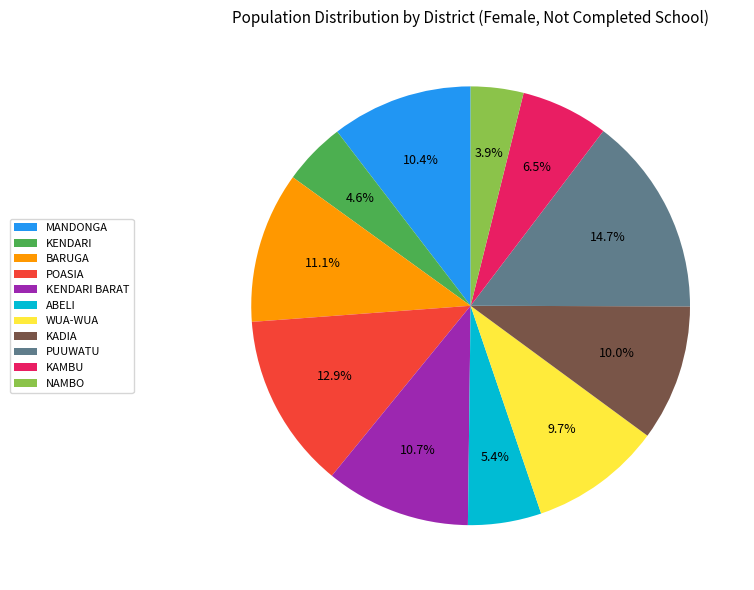

To the nearest percent, what percentage of the pie is PUUWATU?

15%